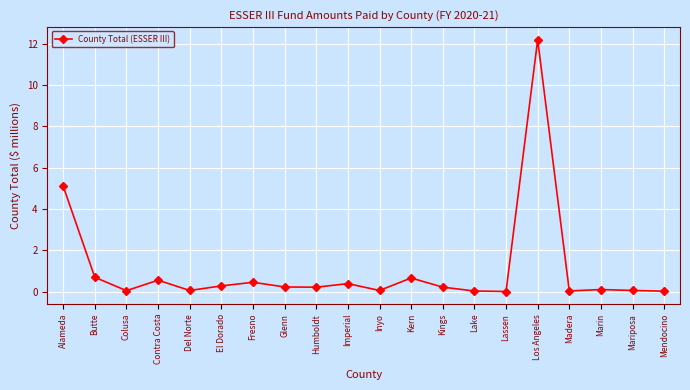

How many lines are shown in the chart?

1